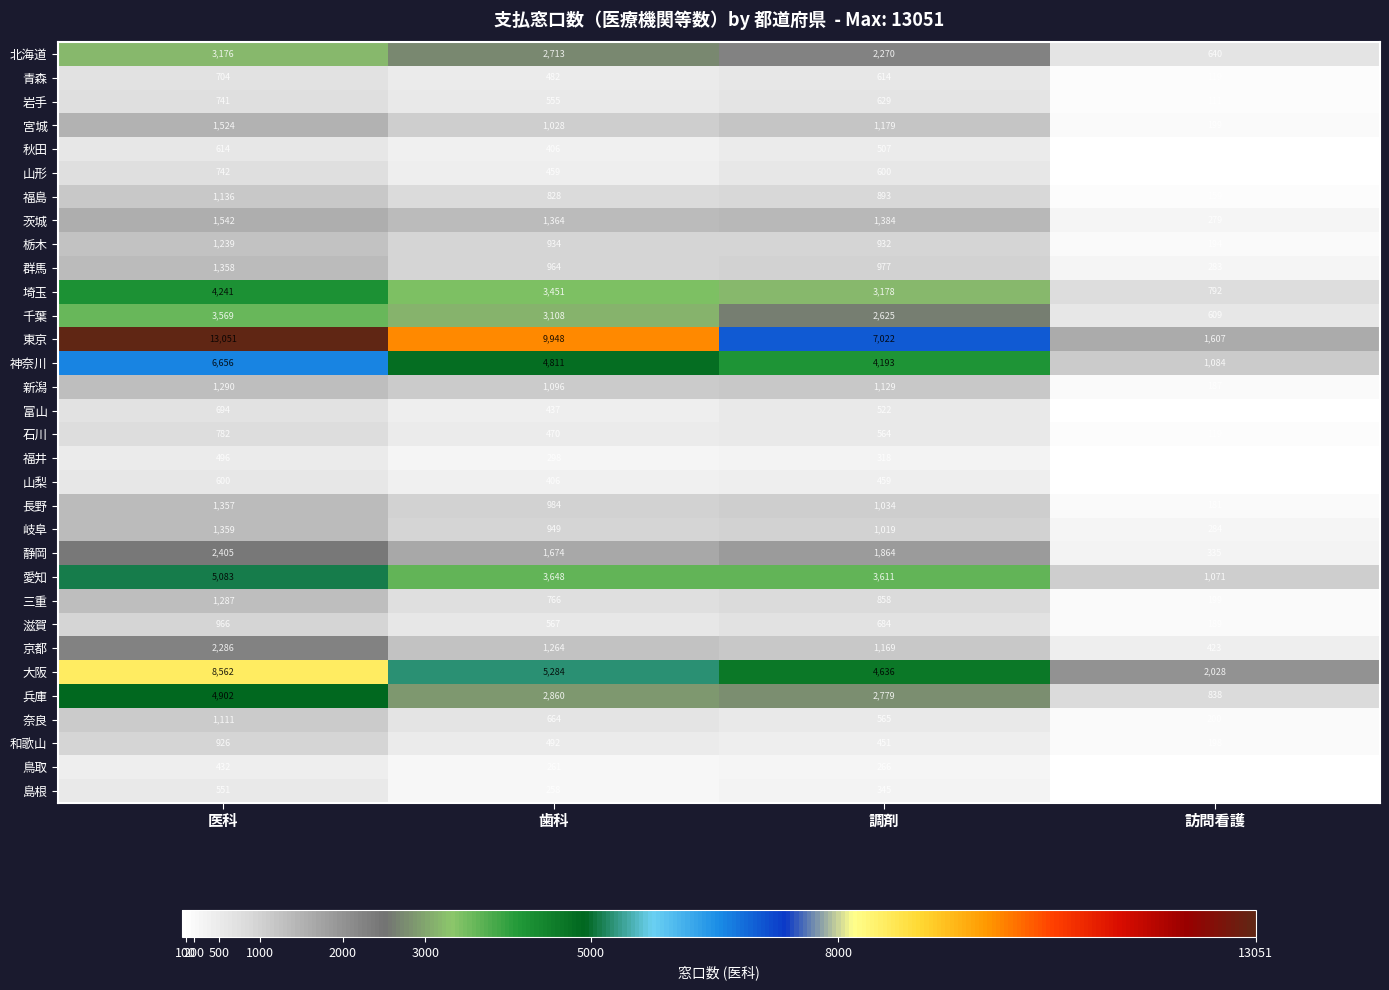

The 山梨 series shows 600 at 医科. True or false?

True